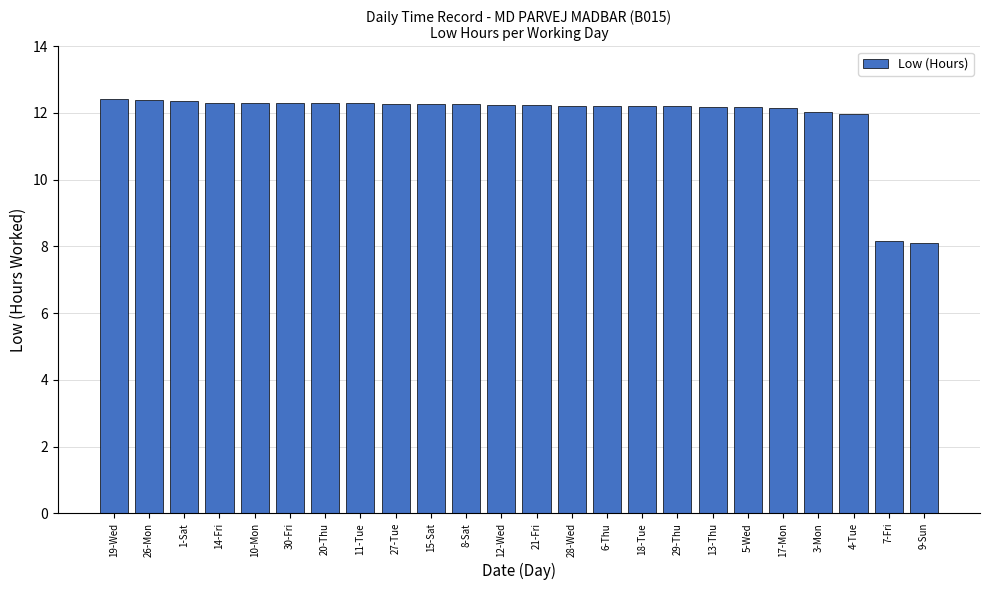

What is the minimum value shown in the chart?

8.1